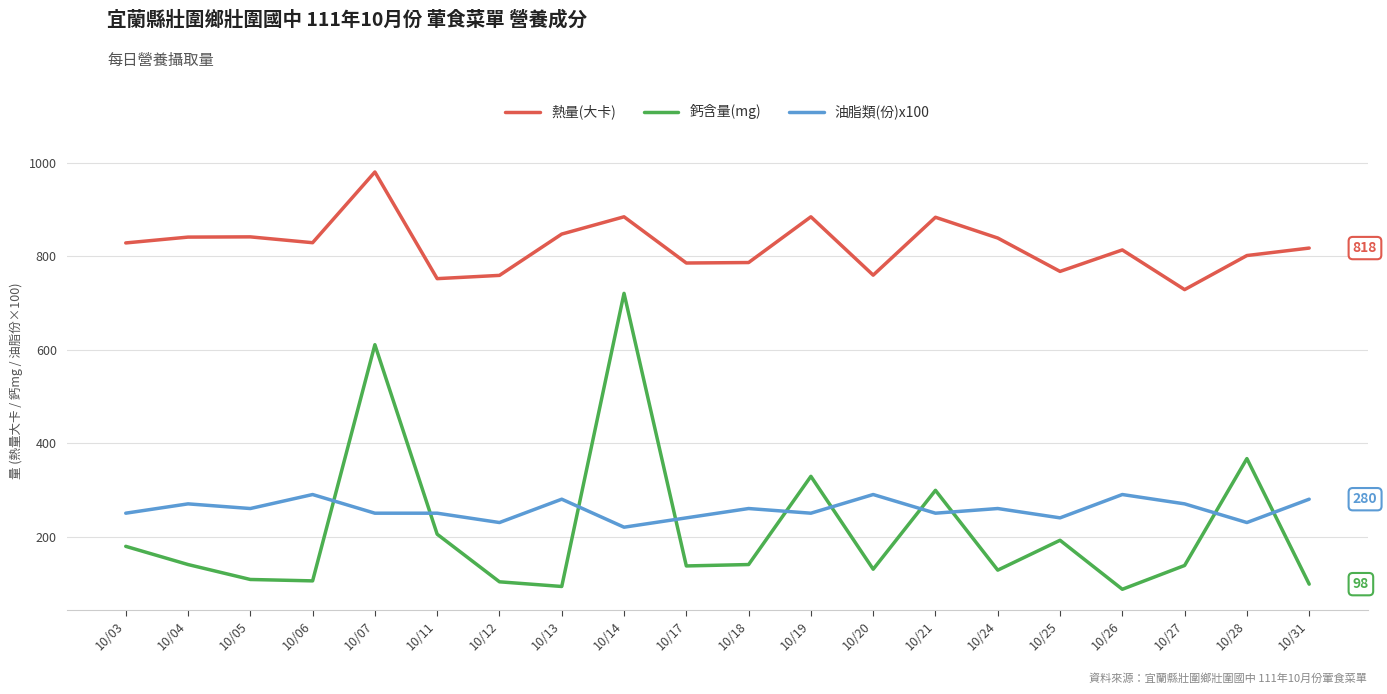

The value of 熱量(大卡) at 10/06 is 829.5. True or false?

True